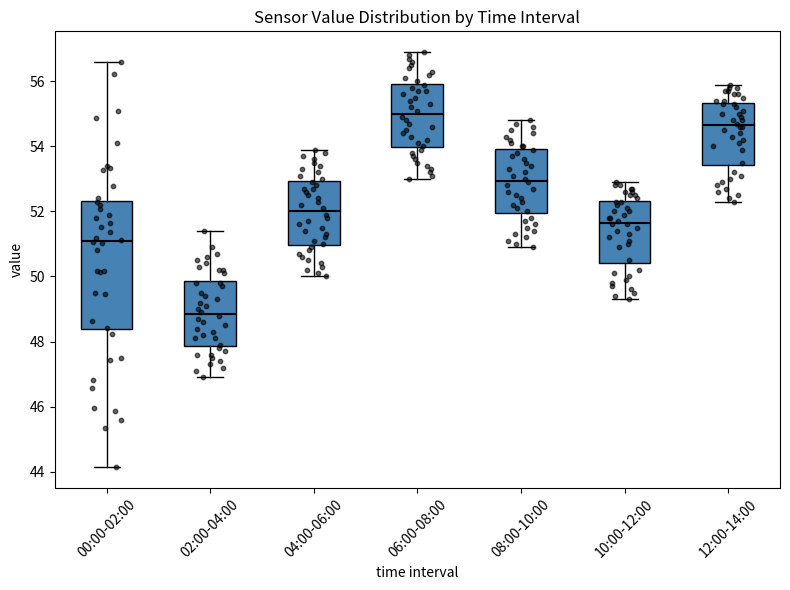

Comparing the boxes themselves (not the whiskers), which one is the tallest?

00:00-02:00